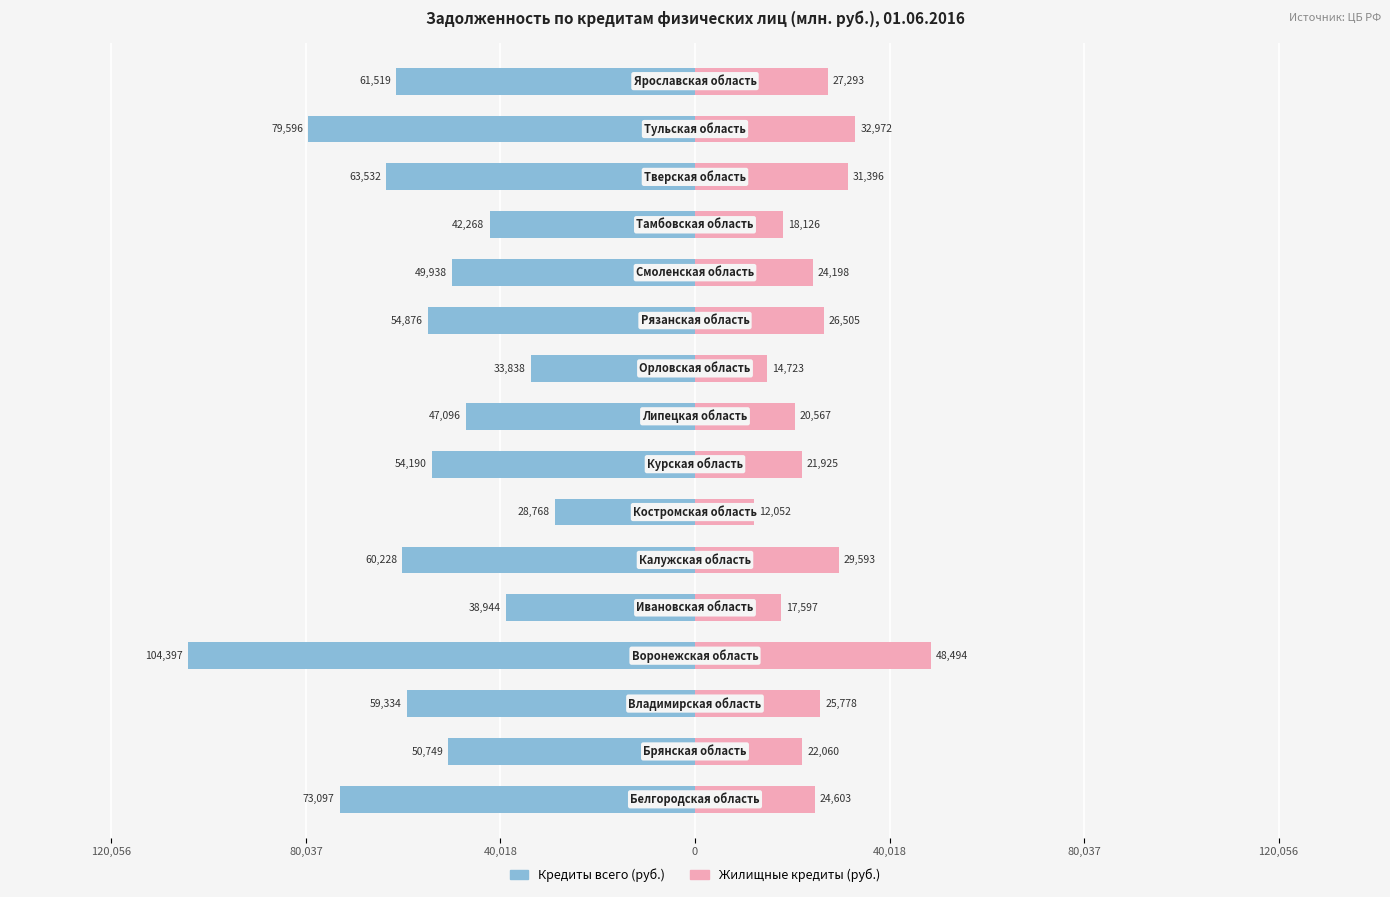

Is it true that Кредиты всего (руб.) equals -33838 at 9?

True